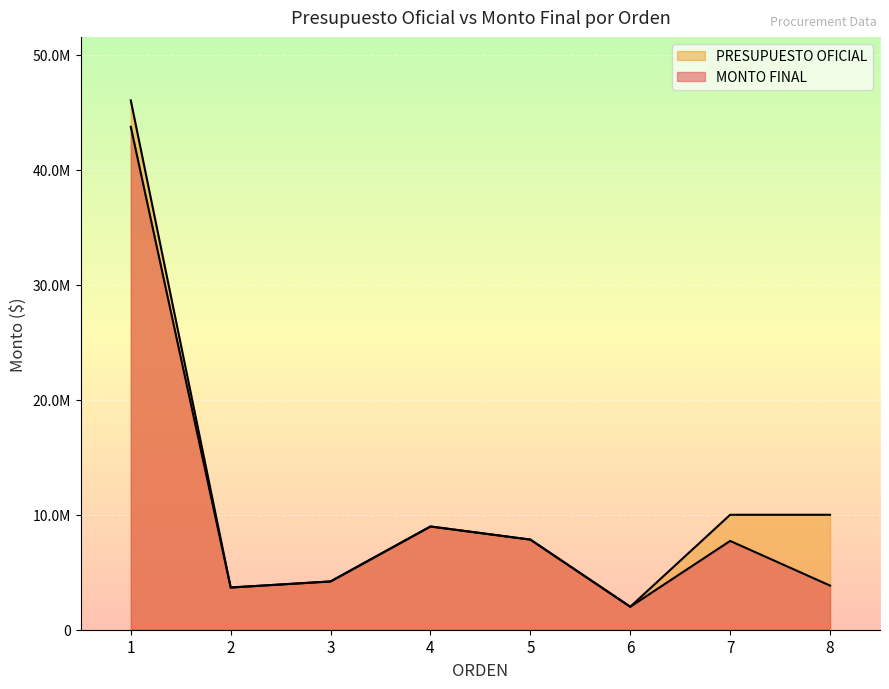

What is the sum of all MONTO FINAL values?

82006223.6